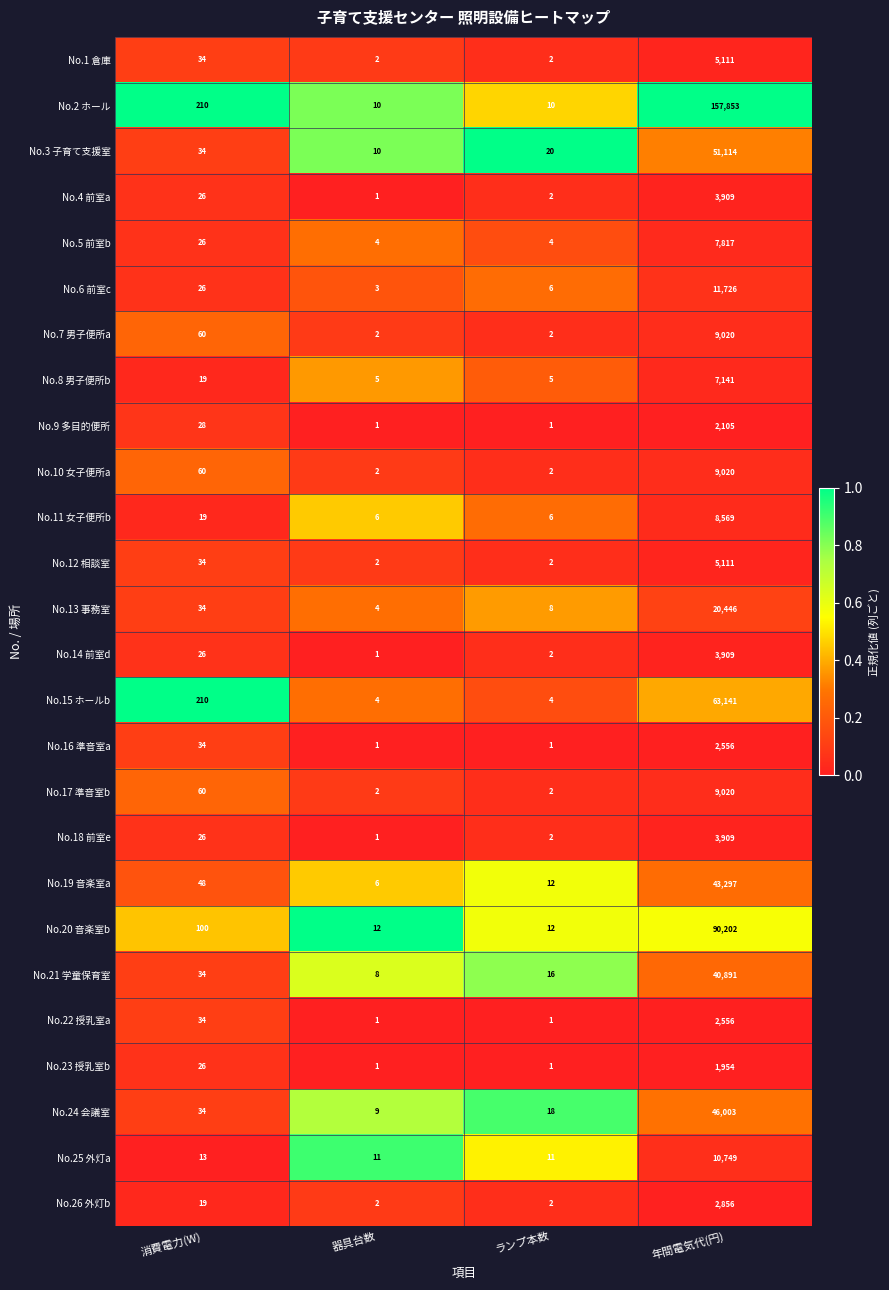

List the labels in order of No.3 子育て支援室 value, smallest first.

器具台数, ランプ本数, 消費電力(W), 年間電気代(円)